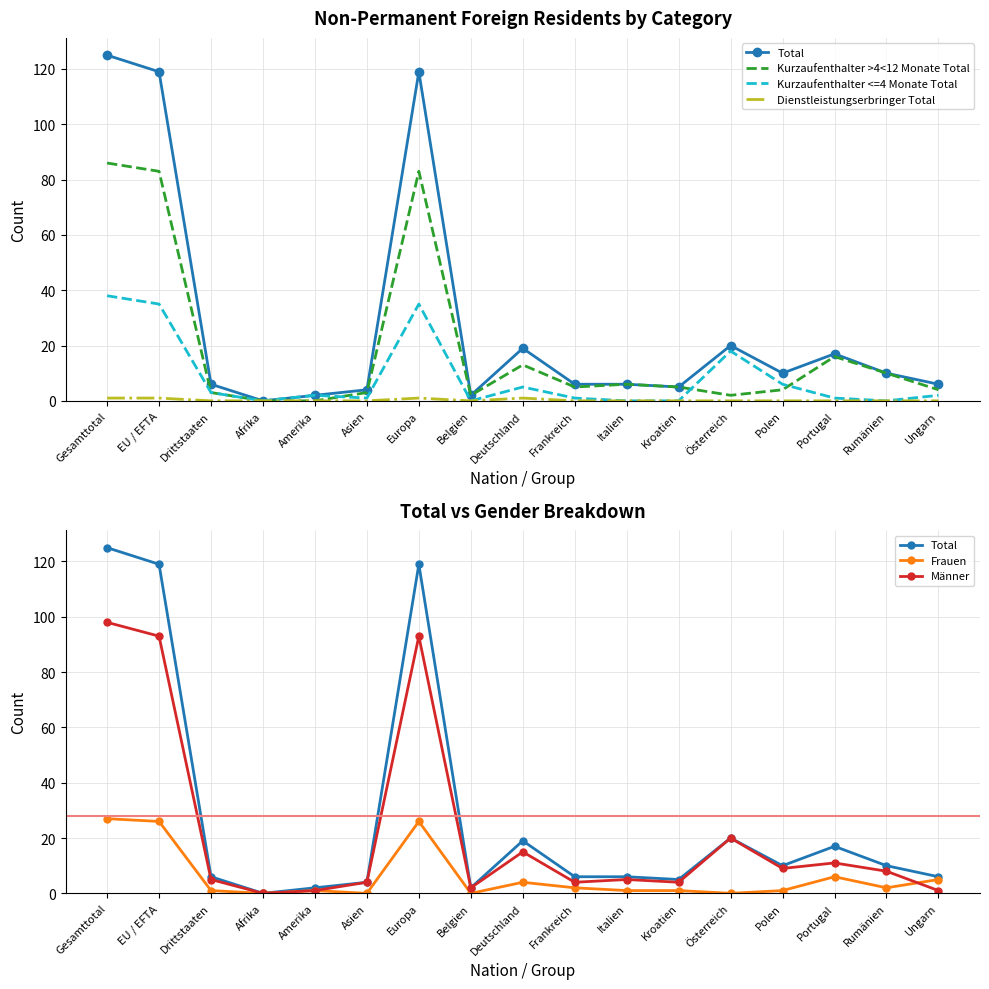

How many lines are shown in the chart?

6